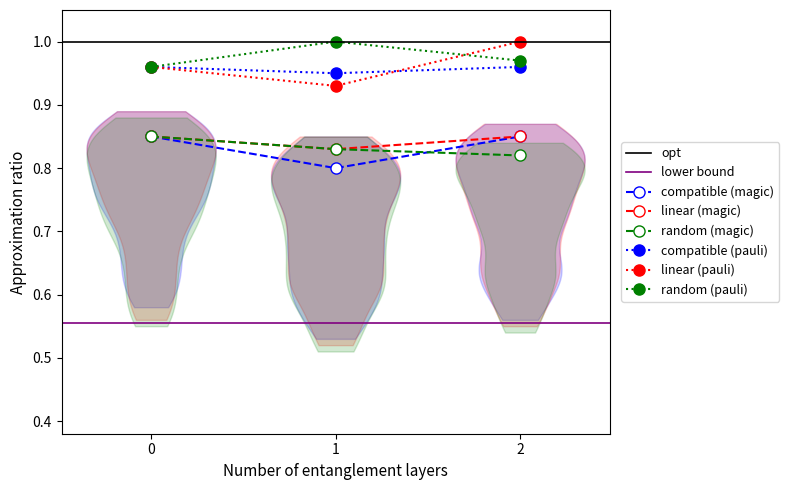

What is the value of the random (magic) point at the 2nd from the left?

0.8